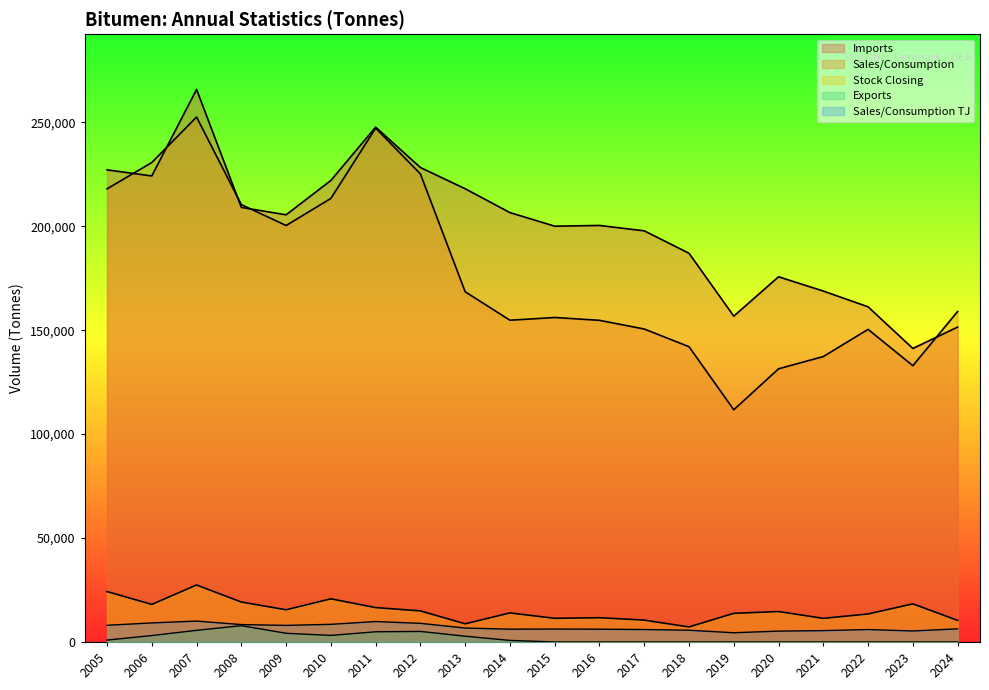

Read the Sales/Consumption TJ value at 2009, to the nearest 10.

7980